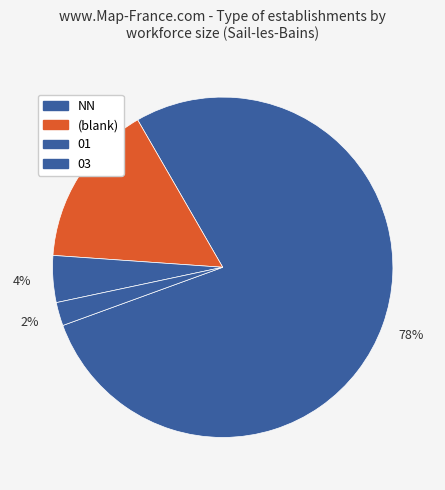

How many slices are in this pie chart?

4